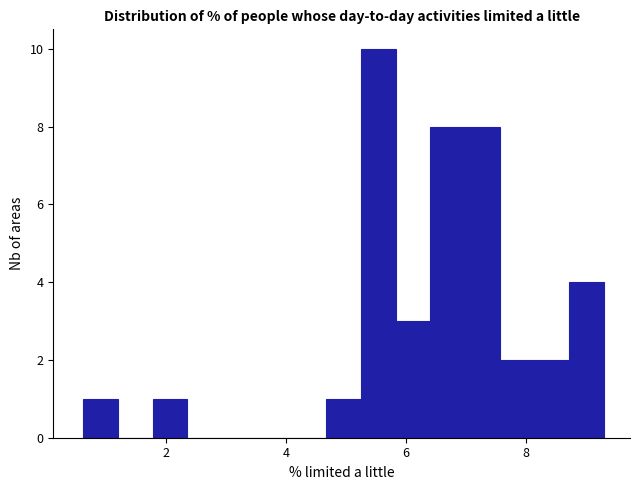

Around what value on the x-axis is the tallest bar? Give the approximate position of its centre, as read against the axis.

5.6